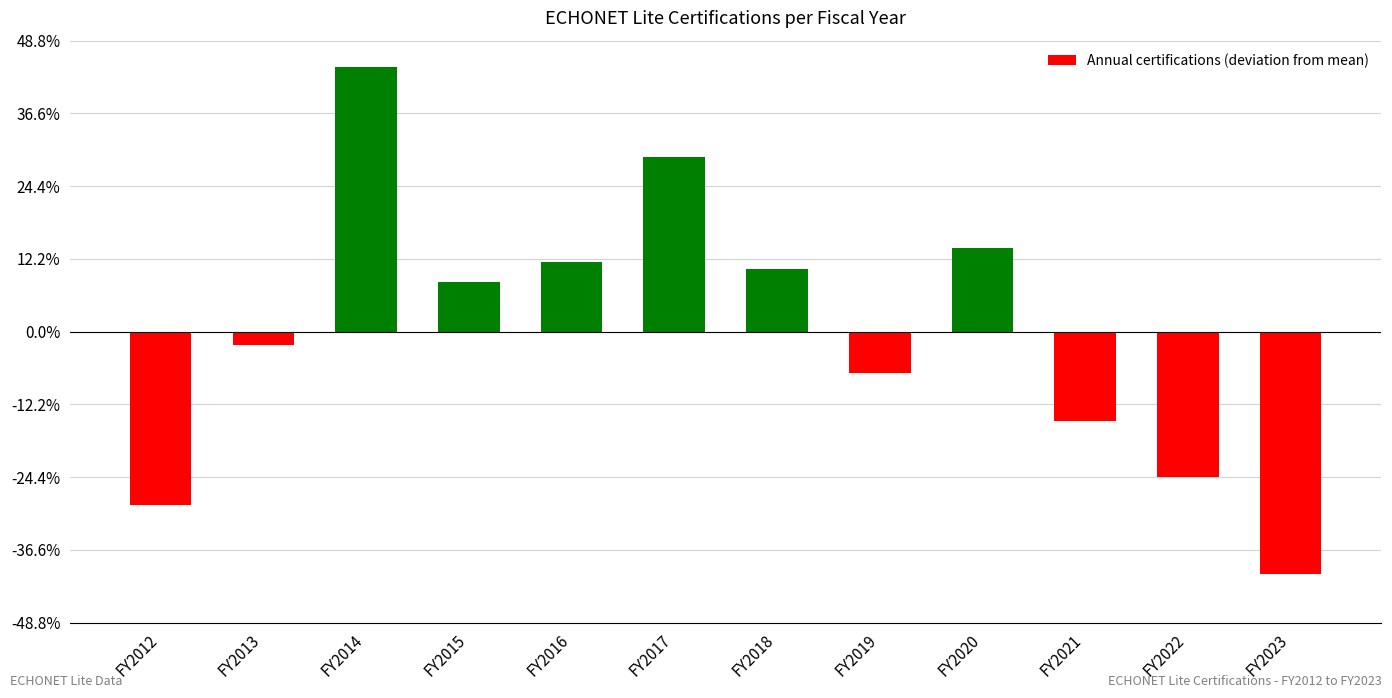

The value at FY2013 is -1.9. True or false?

True